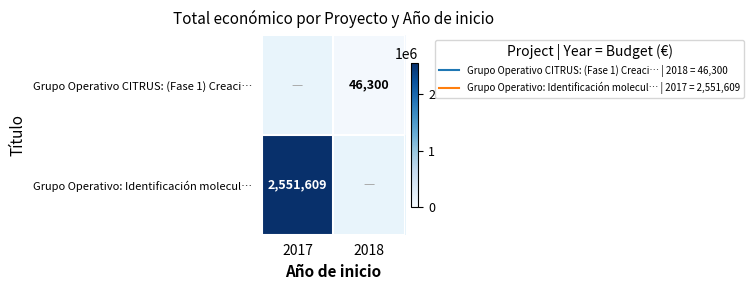

What is the difference between the Grupo Operativo: Identificación molecul… values at 2017 and 2018?

2551609